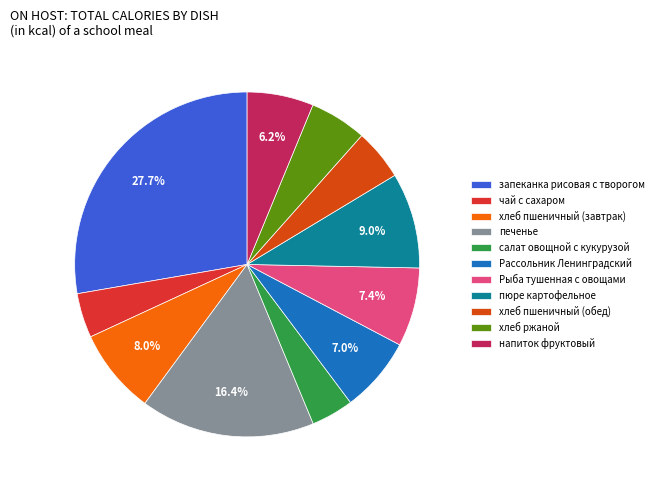

True or false: хлеб пшеничный (завтрак) accounts for 18% of the total.

False